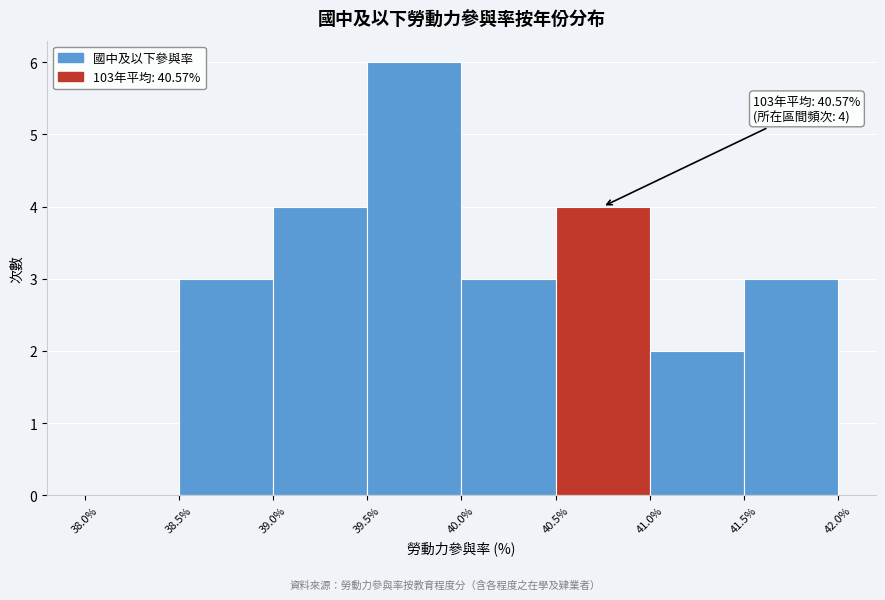

Which range on the x-axis has the tallest bar?

39.5% to 40.0%